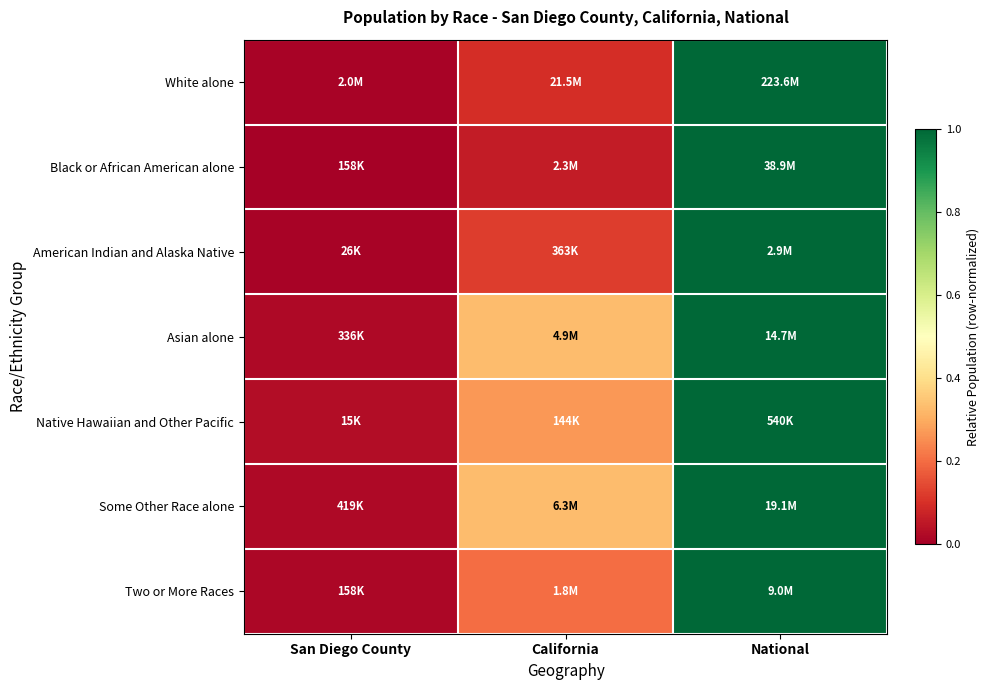

Count the number of categories in the chart.

3